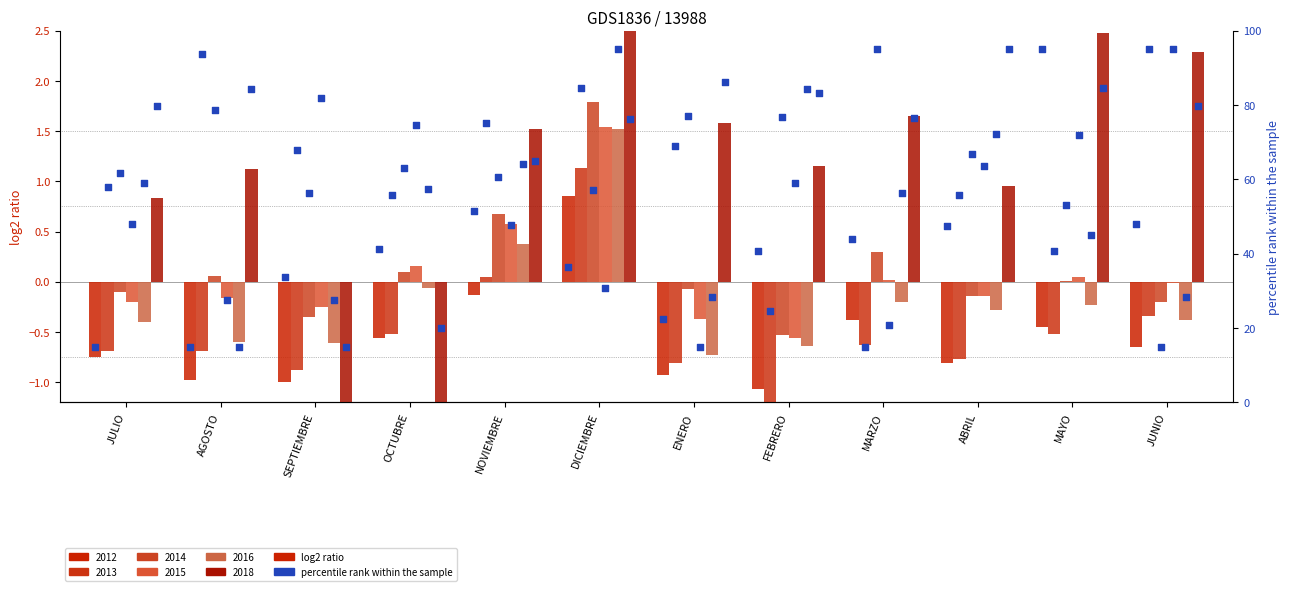

Which has a higher value, MARZO or JULIO?

MARZO